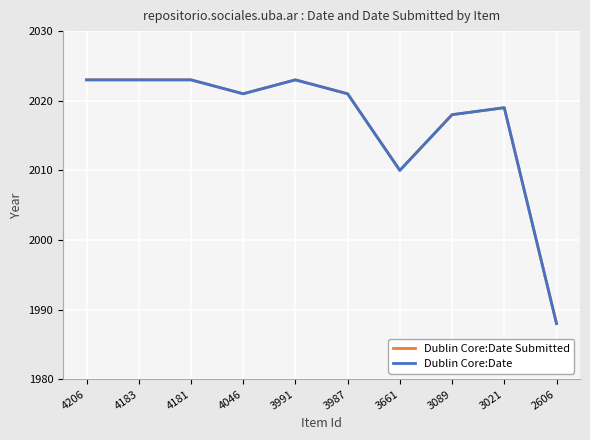

Between 4046 and 3021, which series saw the biggest shift?

Dublin Core:Date Submitted